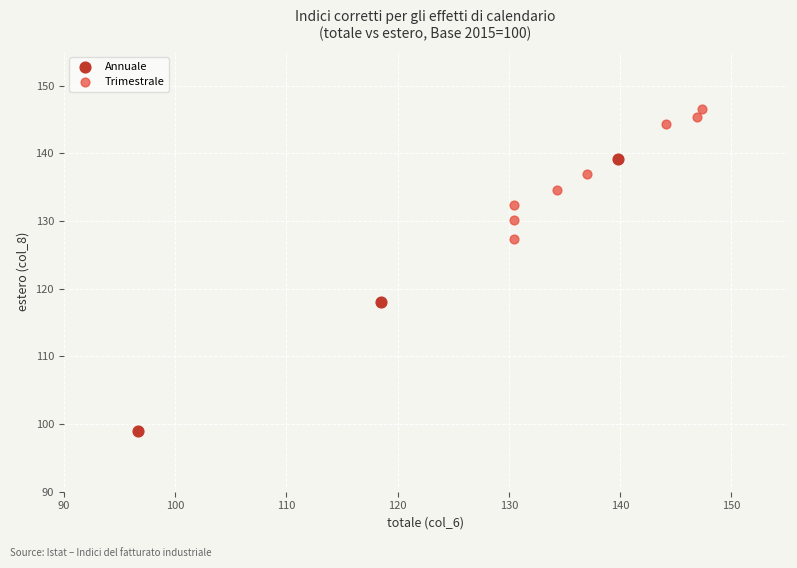

Which series reaches the minimum Y coordinate?

Annuale